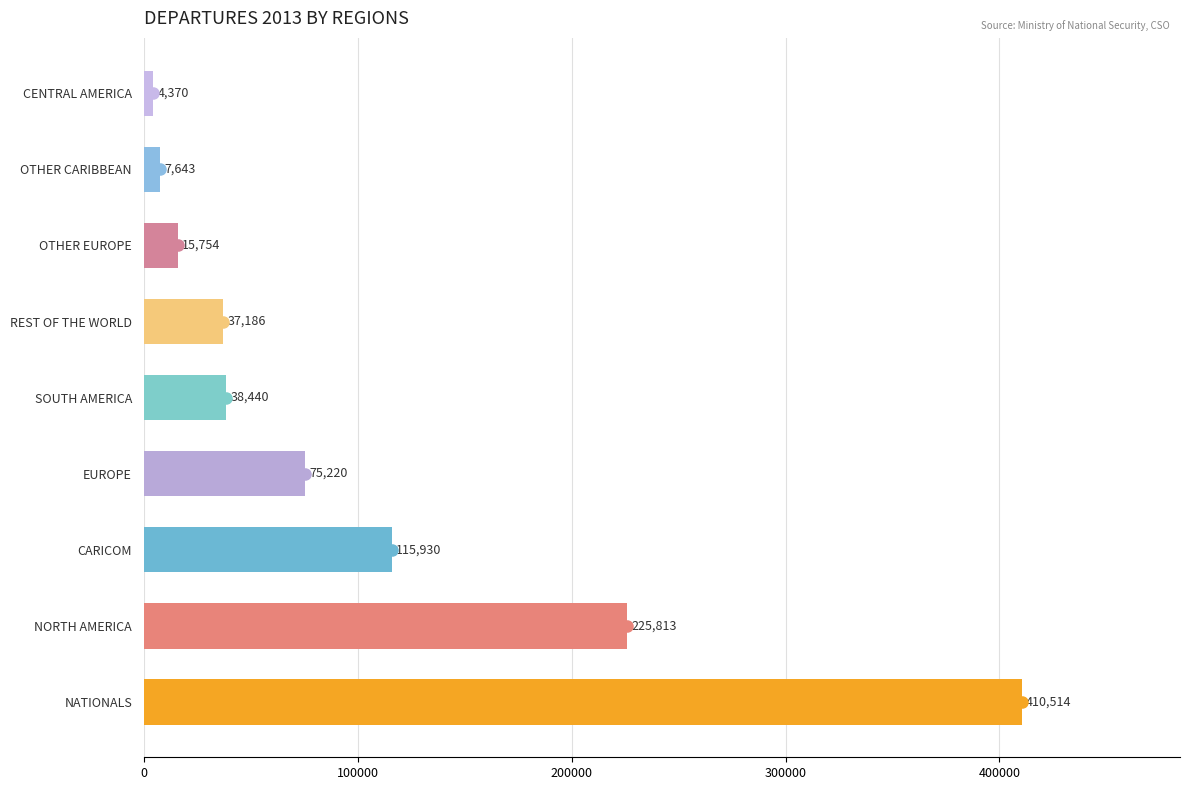

Rank the categories by value from highest to lowest.

NATIONALS, NORTH AMERICA, CARICOM, EUROPE, SOUTH AMERICA, REST OF THE WORLD, OTHER EUROPE, OTHER CARIBBEAN, CENTRAL AMERICA